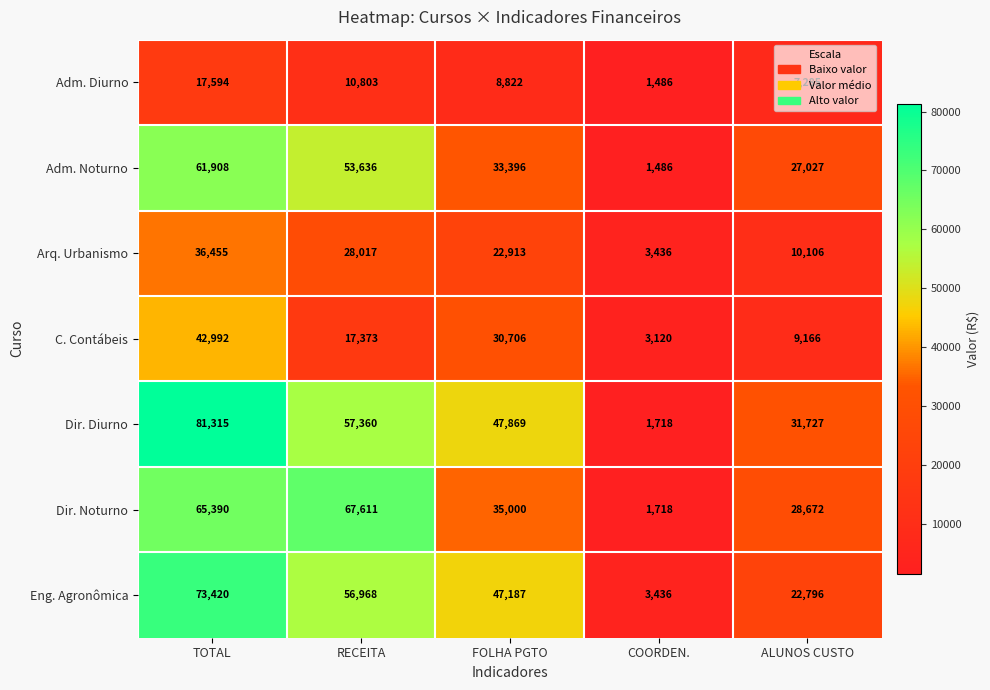

What is the difference between the highest and lowest values at TOTAL?

63721